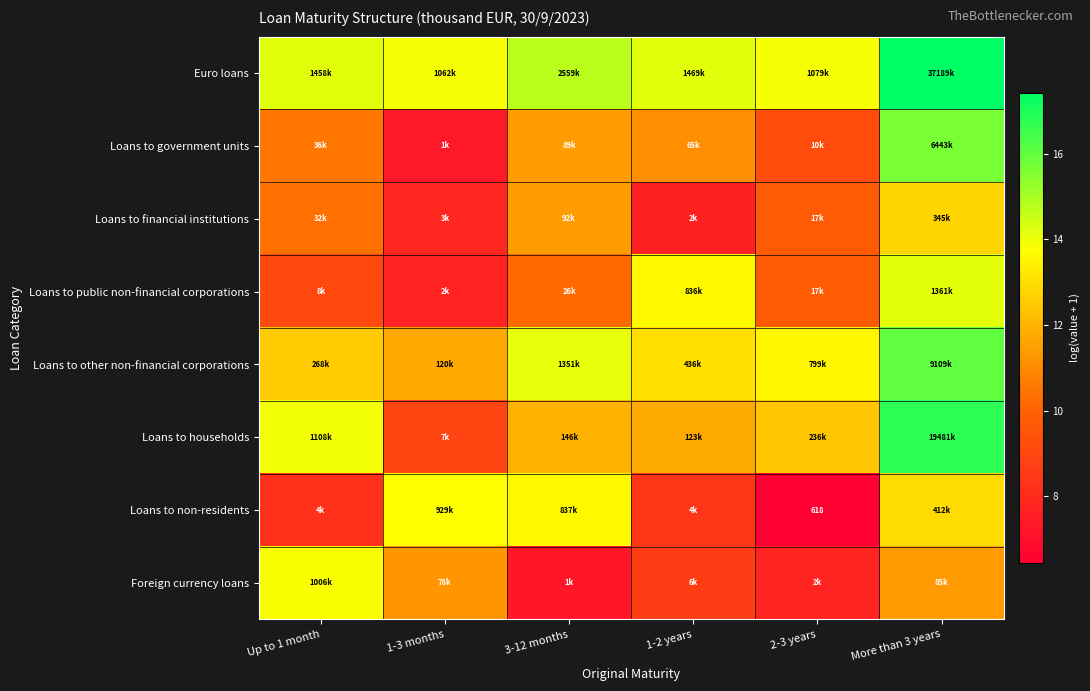

At which label does Loans to non-residents reach its peak?

1-3 months